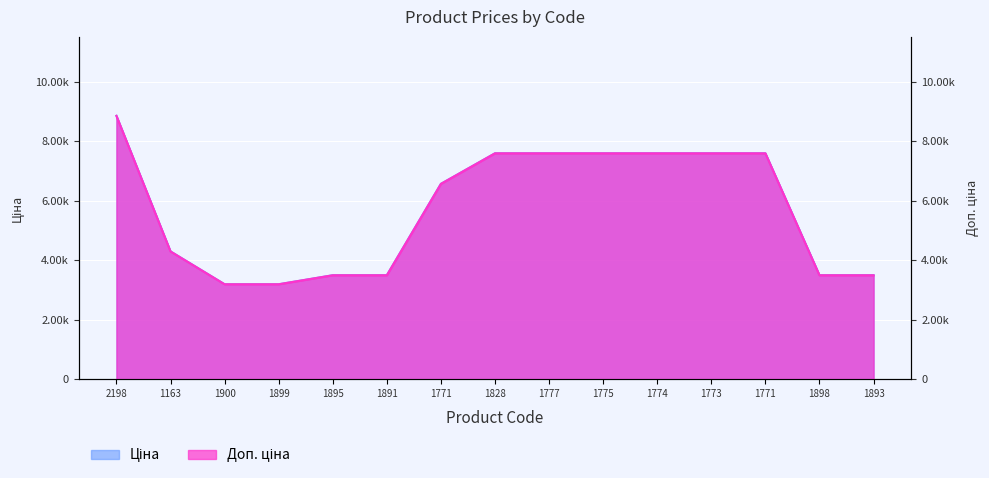

How many lines are shown in the chart?

2